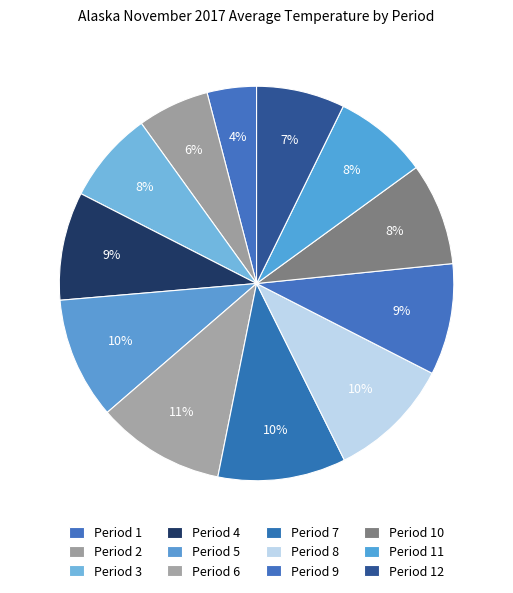

Does Period 4 represent more than half of the total?

No